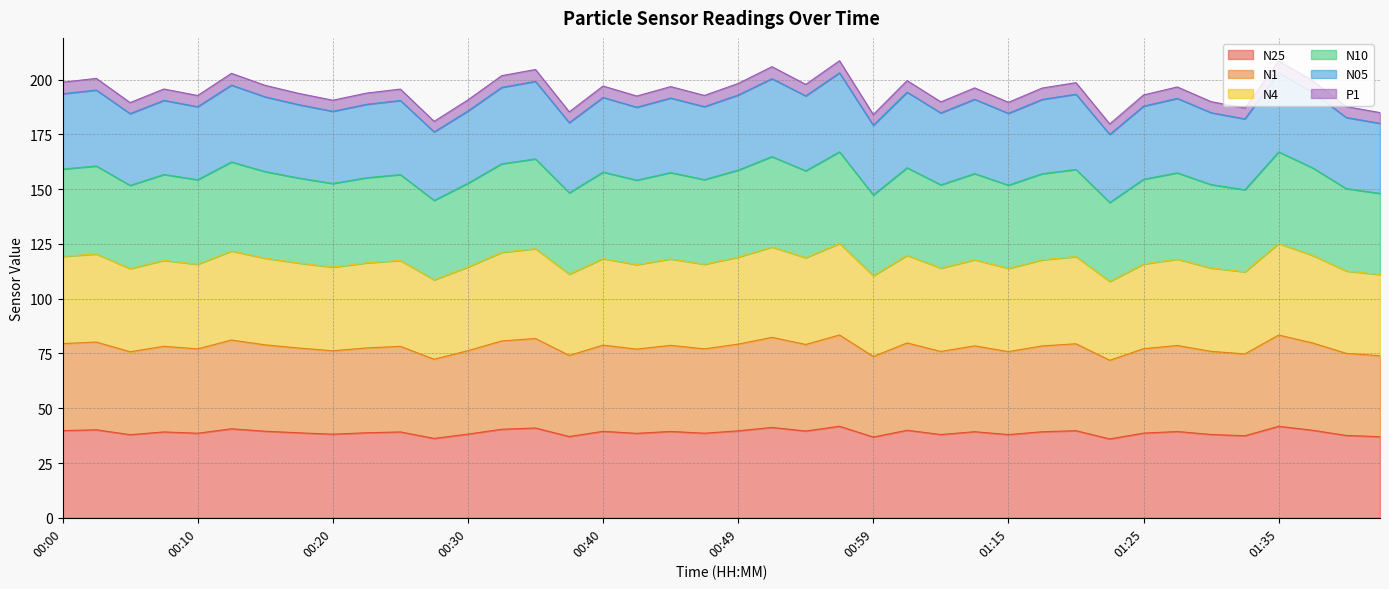

What is the maximum value for N25?

41.8